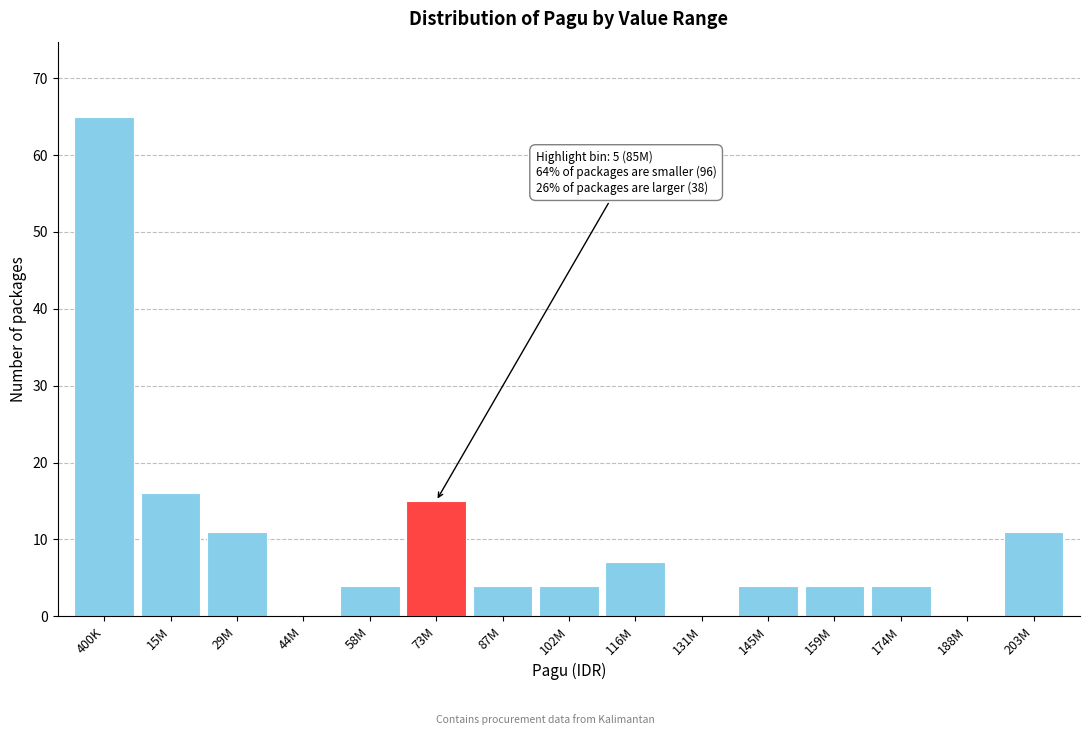

Reading left to right, list all the values displayed in this chart.

400K=65	15M=16	29M=11	44M=0	58M=4	73M=15	87M=4	102M=4	116M=7	131M=0	145M=4	159M=4	174M=4	188M=0	203M=11